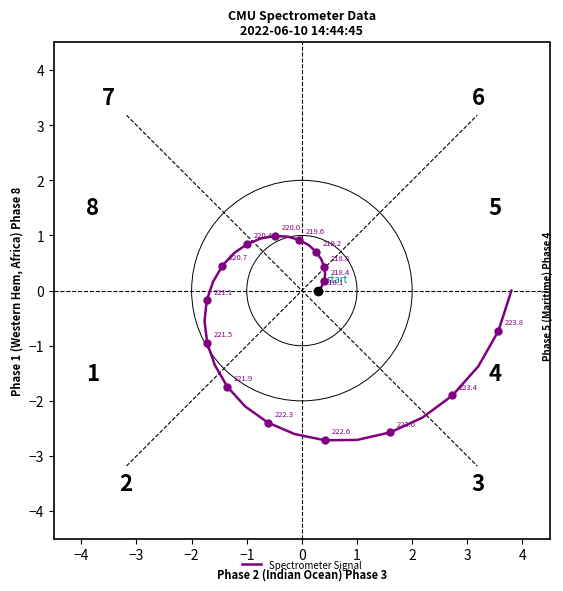

What is the minimum value shown in the chart?

-2.7